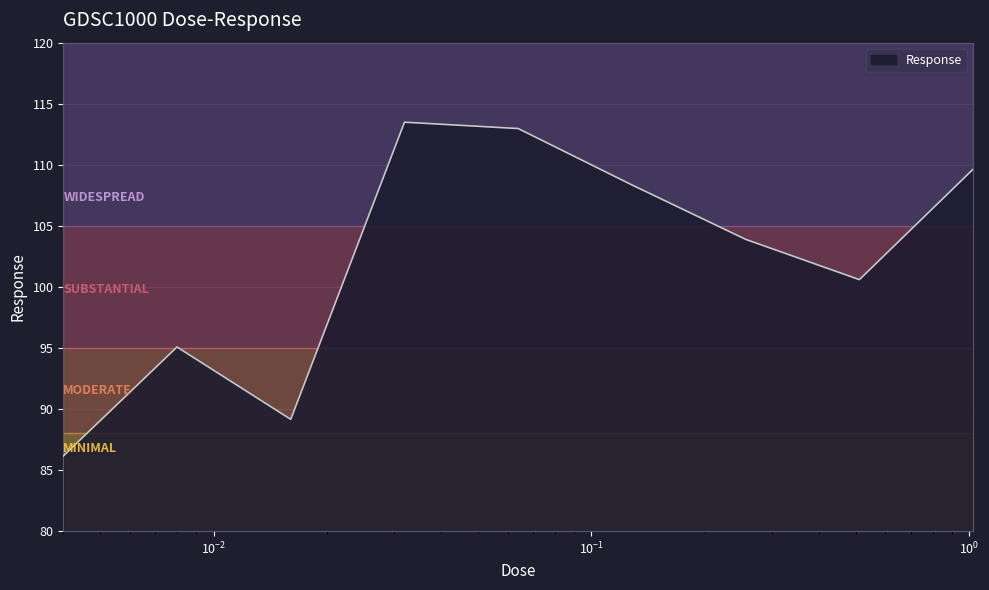

What is the maximum value shown in the chart?

113.5